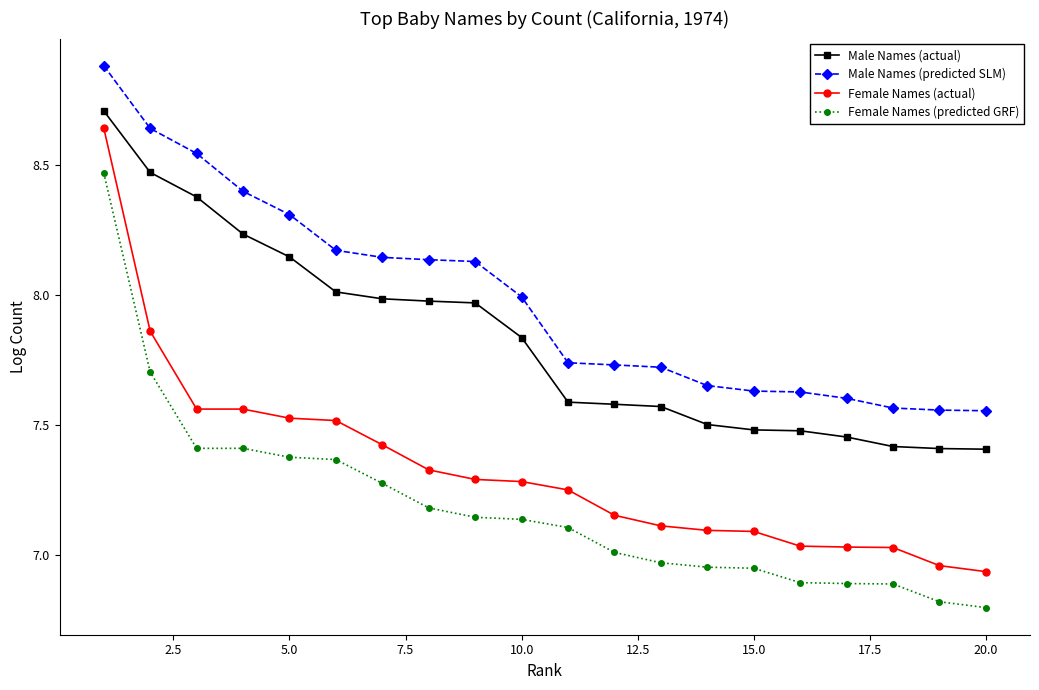

What is the greatest value displayed?

8.9